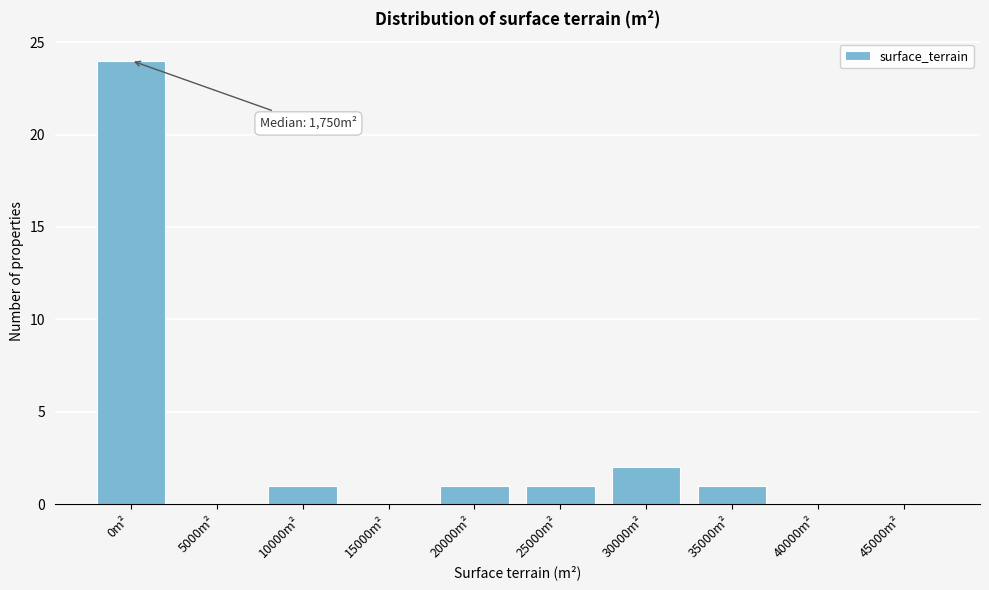

Reading left to right, list all the values displayed in this chart.

0m²=24	5000m²=0	10000m²=1	15000m²=0	20000m²=1	25000m²=1	30000m²=2	35000m²=1	40000m²=0	45000m²=0